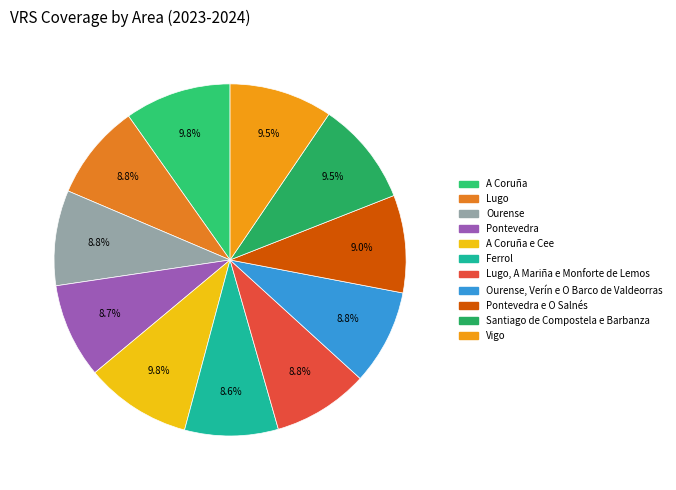

Is there a majority slice in this chart?

No